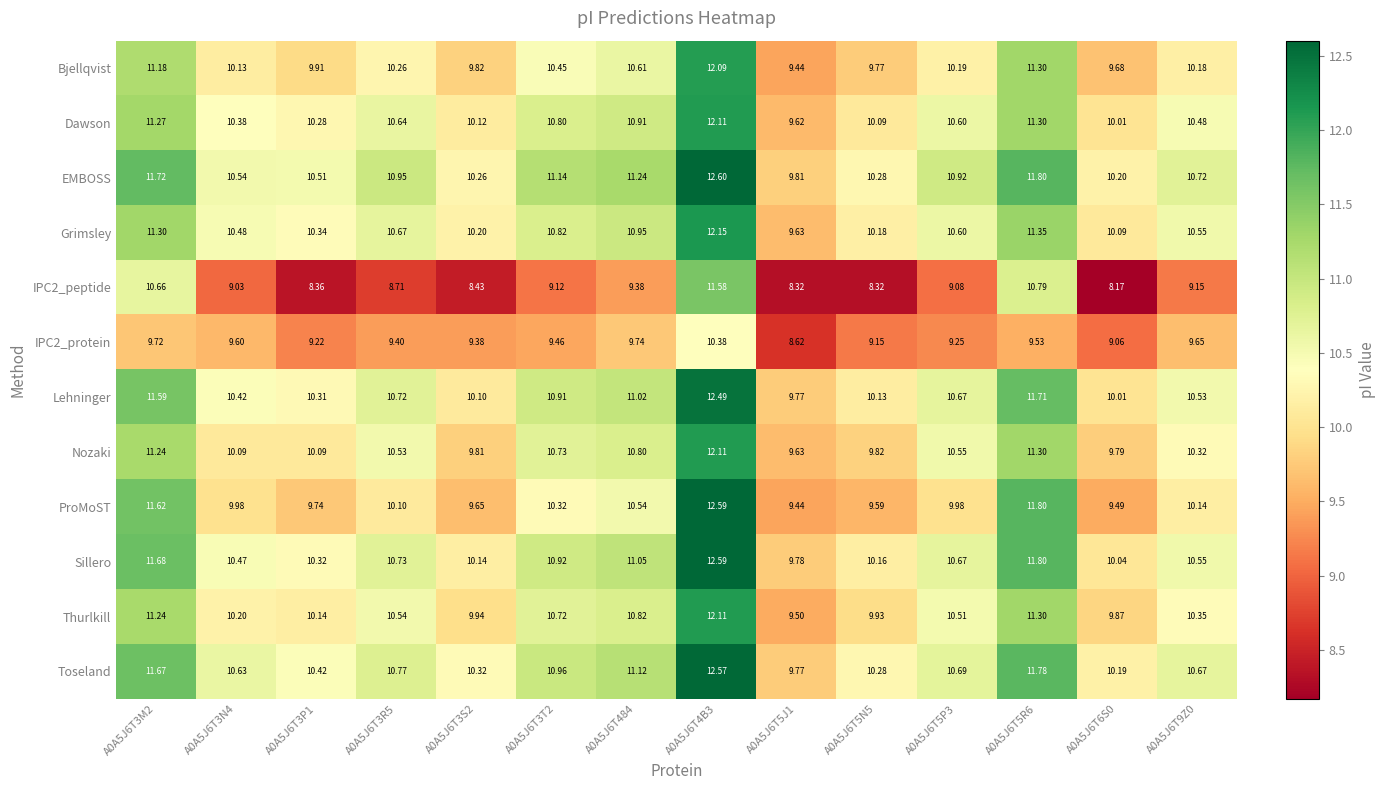

Is the value of Thurlkill at A0A5J6T3P1 greater than the value of IPC2_peptide at A0A5J6T4B3?

No